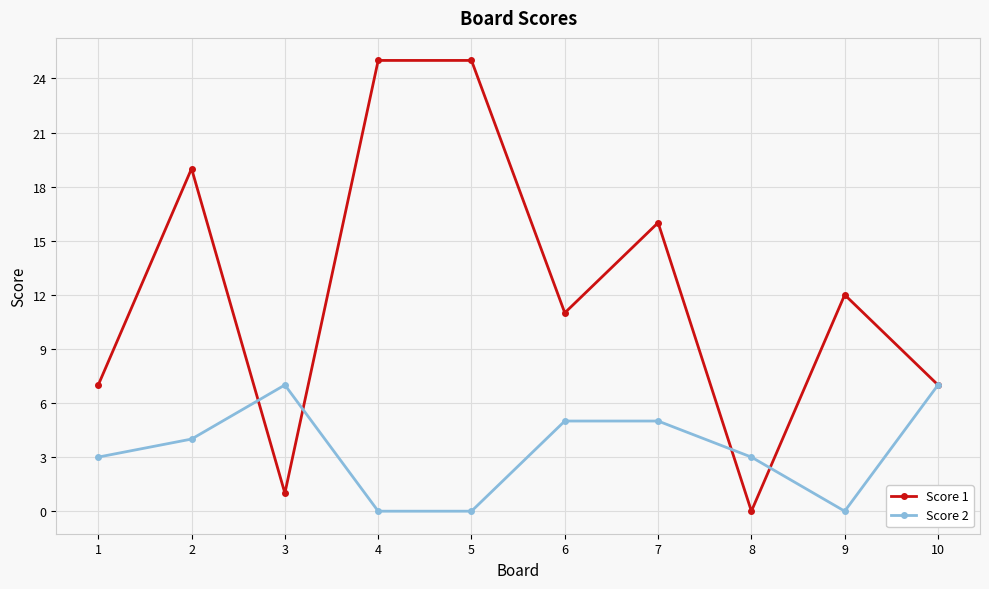

What is the value of the Score 1 point at the 6th from the left?

11